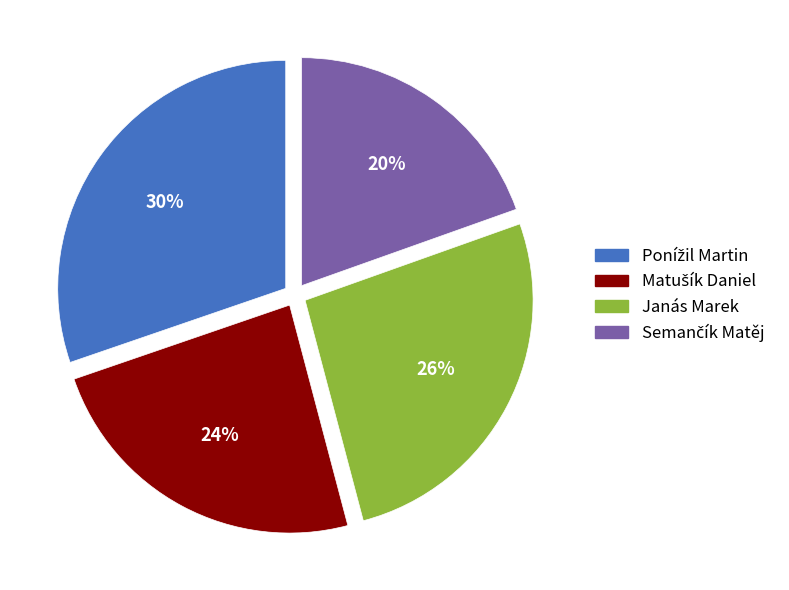

How many slices are in this pie chart?

4